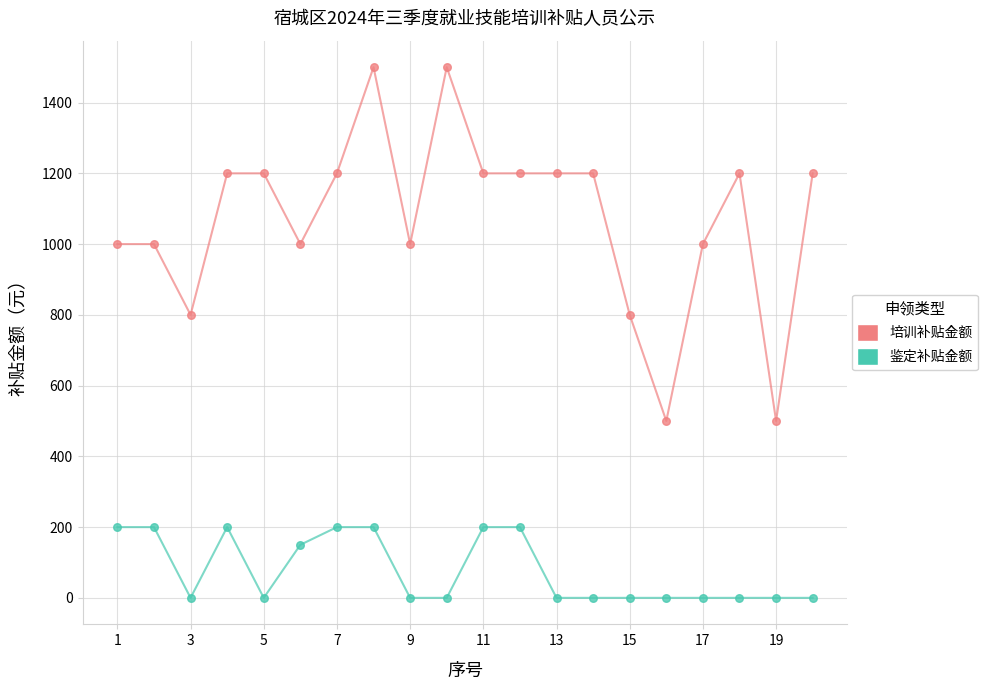

Which series has the largest total across all categories?

培训补贴金额